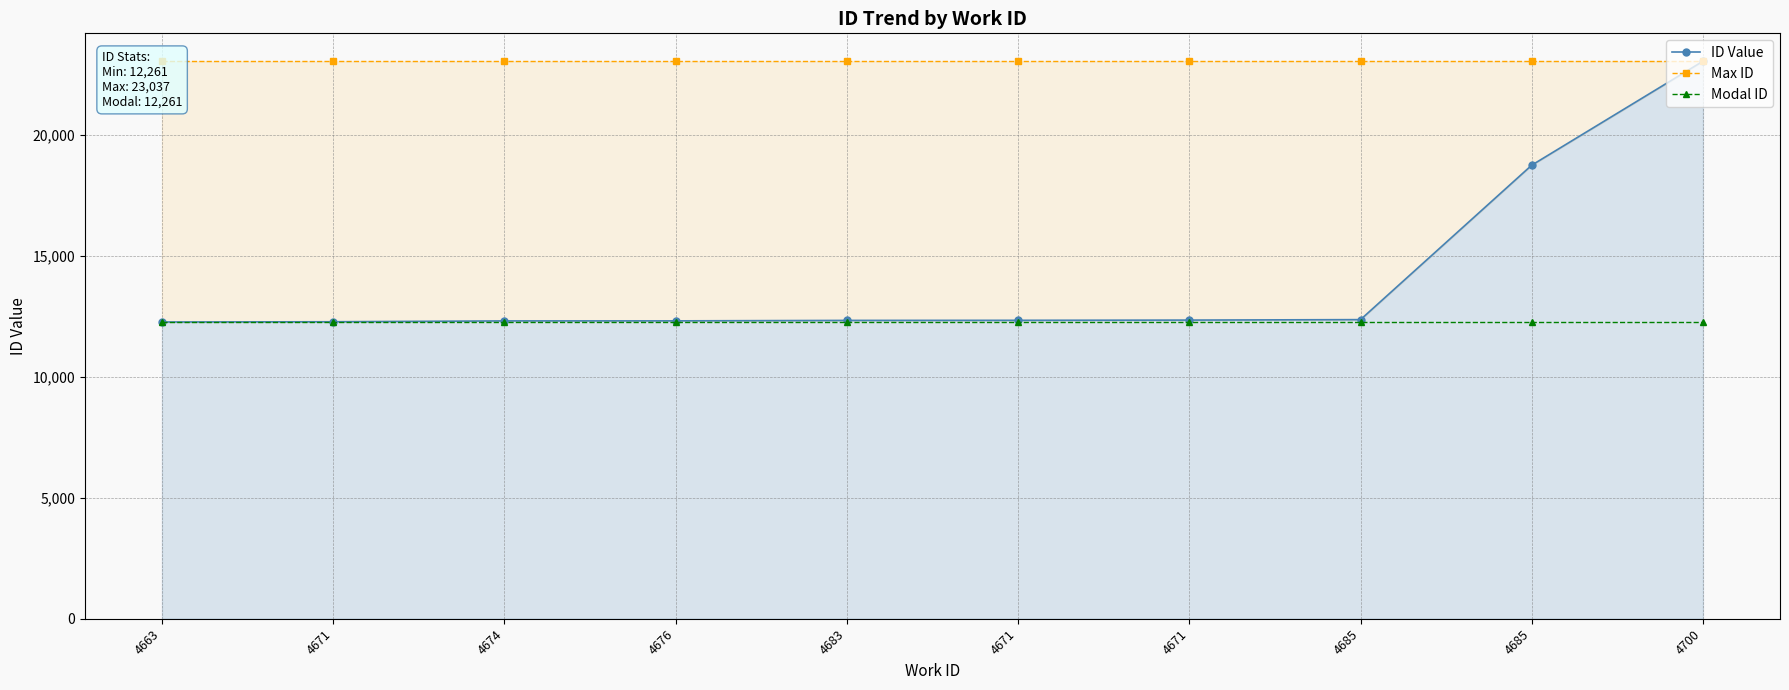

Count the number of categories in the chart.

10